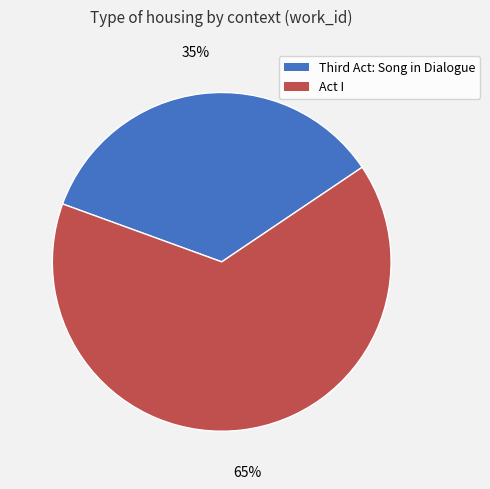

What is the largest slice in the pie chart?

Act I